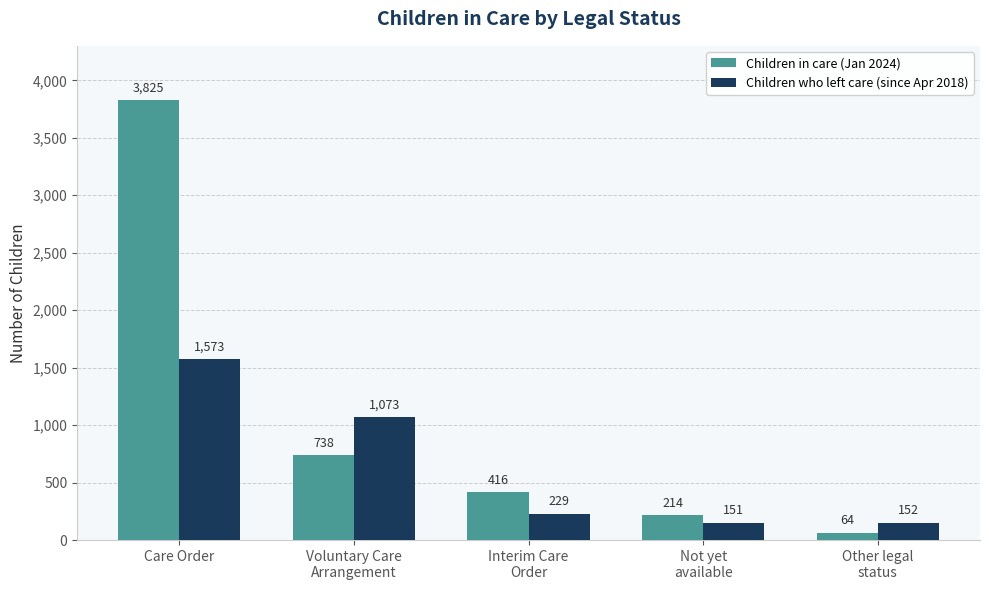

What position from the left is Not yet
available?

4